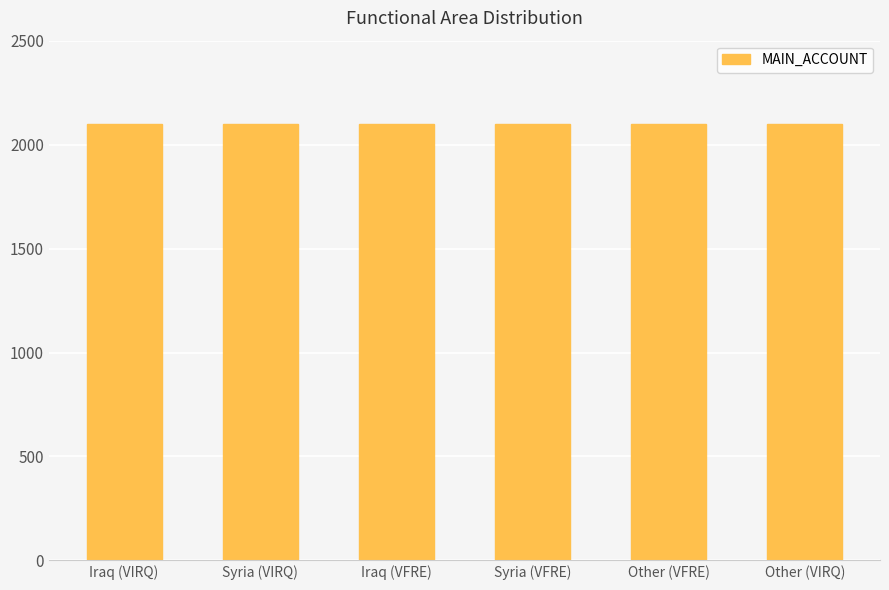

Which series has the largest total across all categories?

MAIN_ACCOUNT